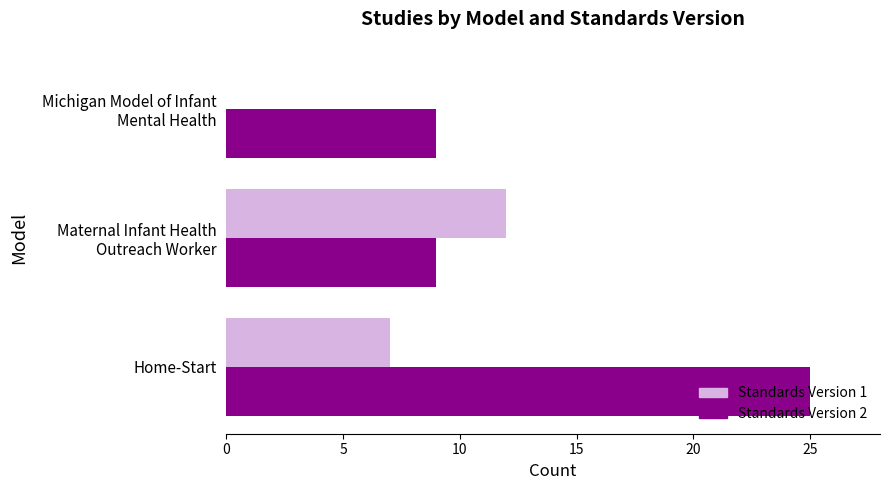

Which series has the largest total across all categories?

Standards Version 2